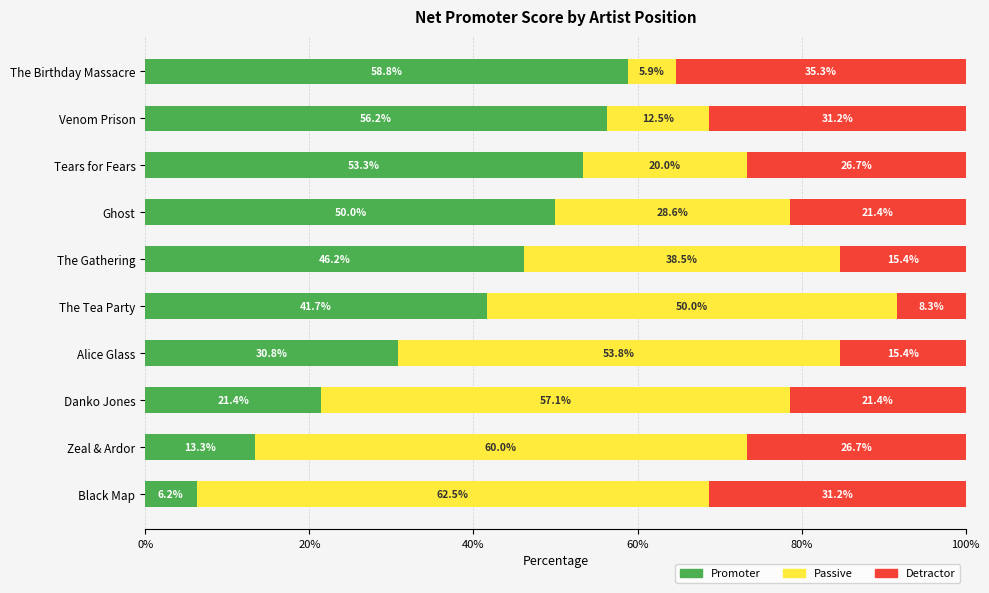

What is the difference between the second highest and minimum values in the Promoter series?

50.0